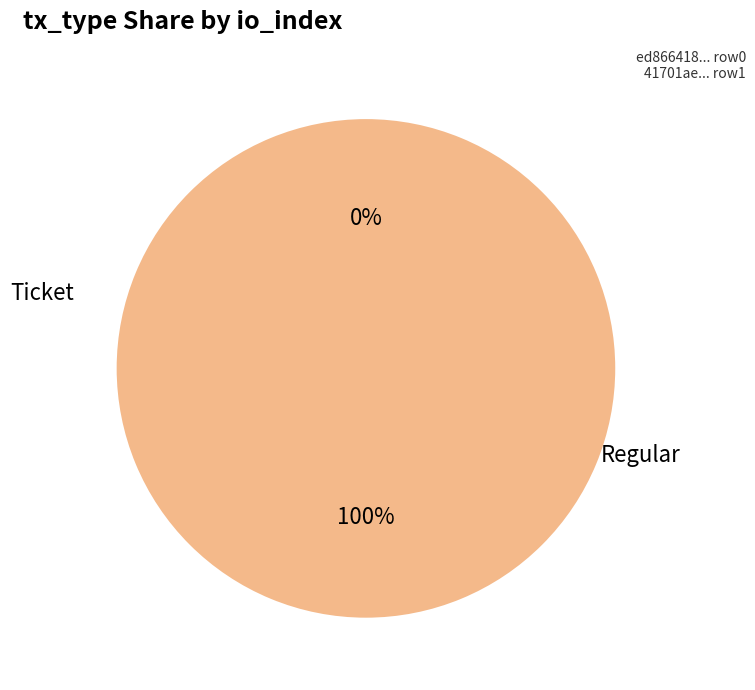

To the nearest percent, what is the average slice percentage?

50%